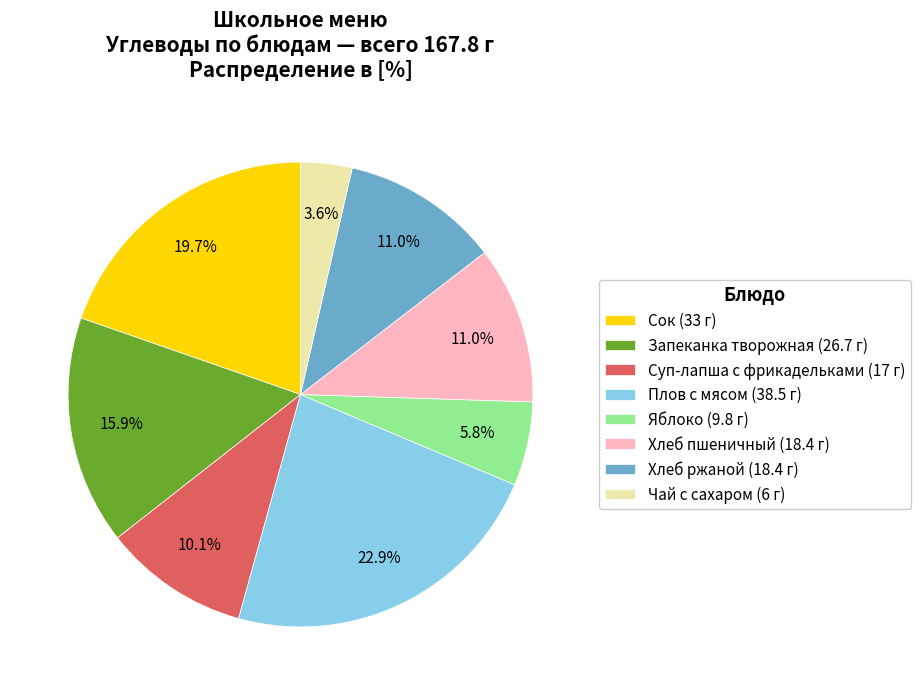

Approximately how many times larger is the value at Суп-лапша с фрикадельками (17 г) compared to Яблоко (9.8 г)?

1.7